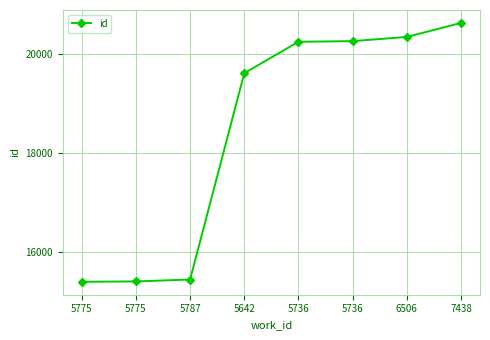

How many distinct data groups are displayed?

1